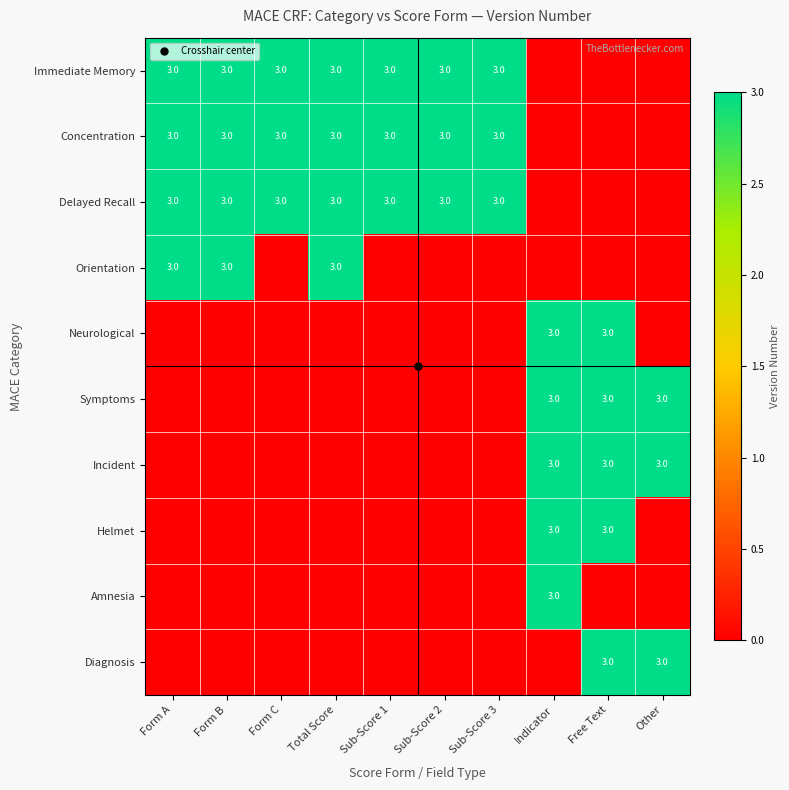

Is it true that Incident equals 2 at Indicator?

False